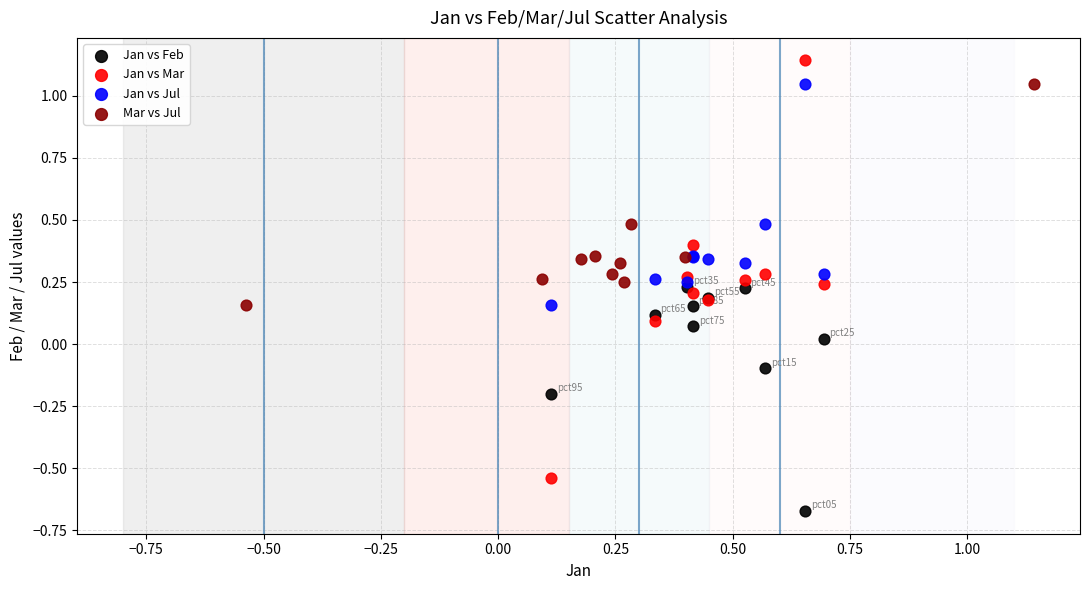

Which series contains the lowest Y value?

Jan vs Feb